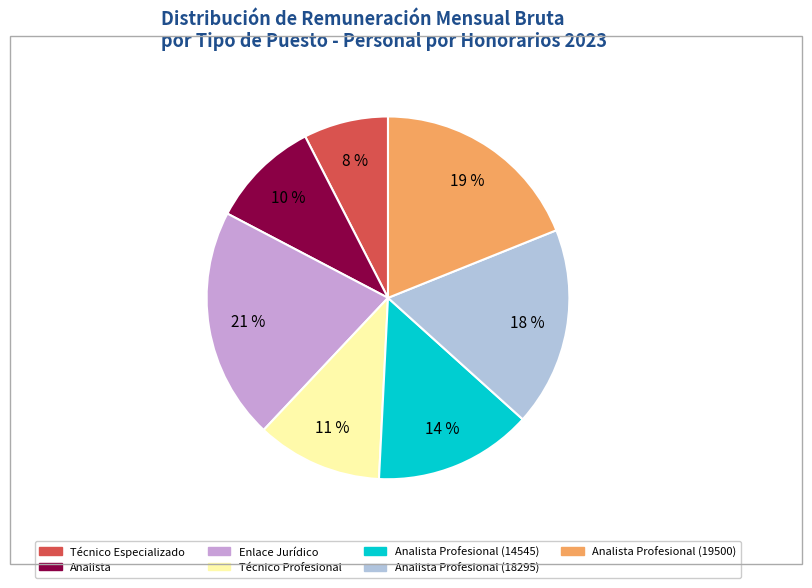

Is there any slice that represents more than half of the pie?

No